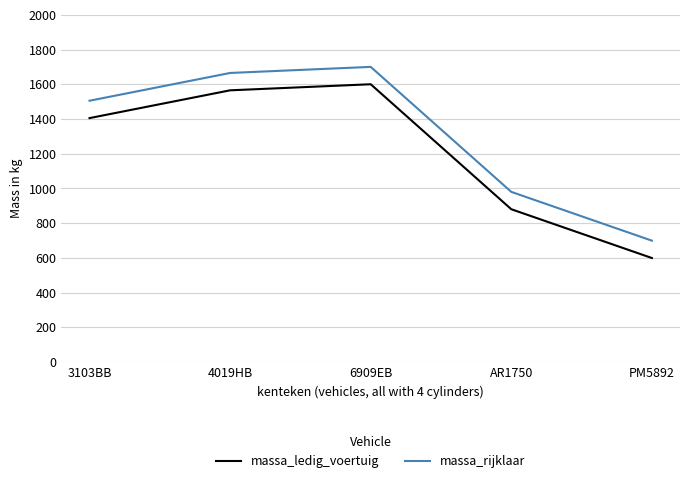

True or false: massa_ledig_voertuig and massa_rijklaar cross at least once.

False